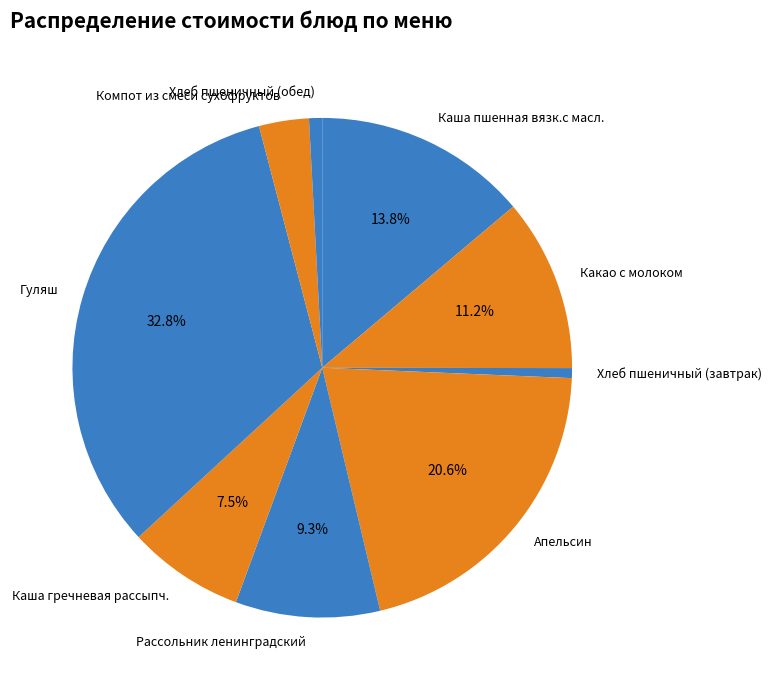

Which category has the biggest portion of the pie?

Гуляш